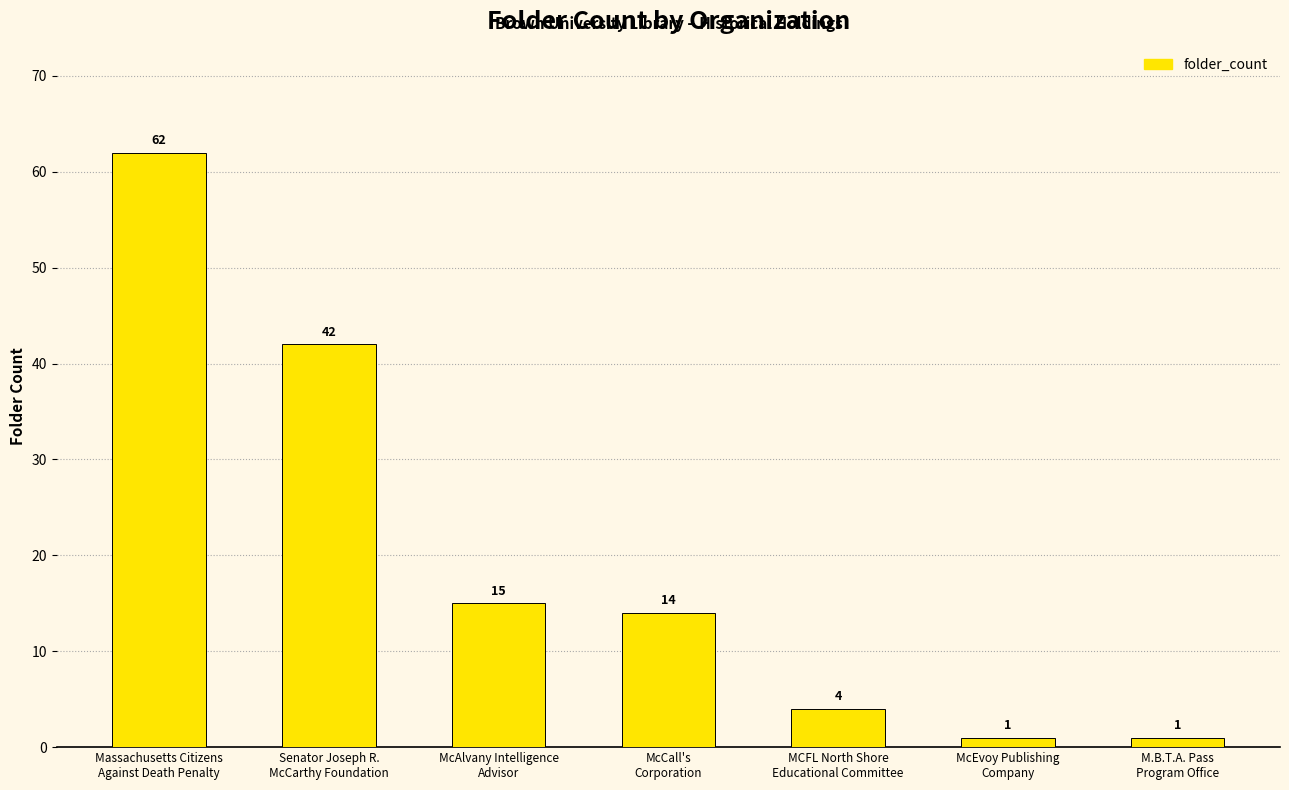

What is the change in value from McCall's
Corporation to MCFL North Shore
Educational Committee?

-10